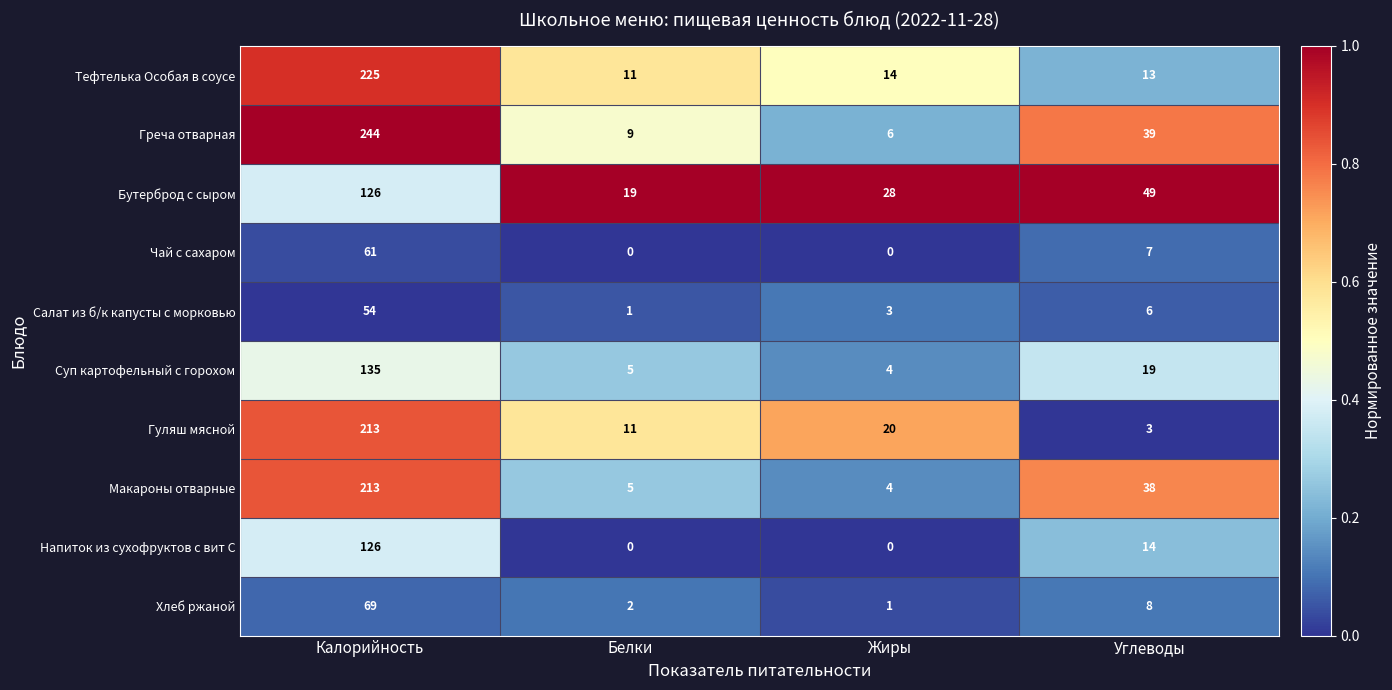

The value of Бутерброд с сыром at Калорийность is 189. True or false?

False